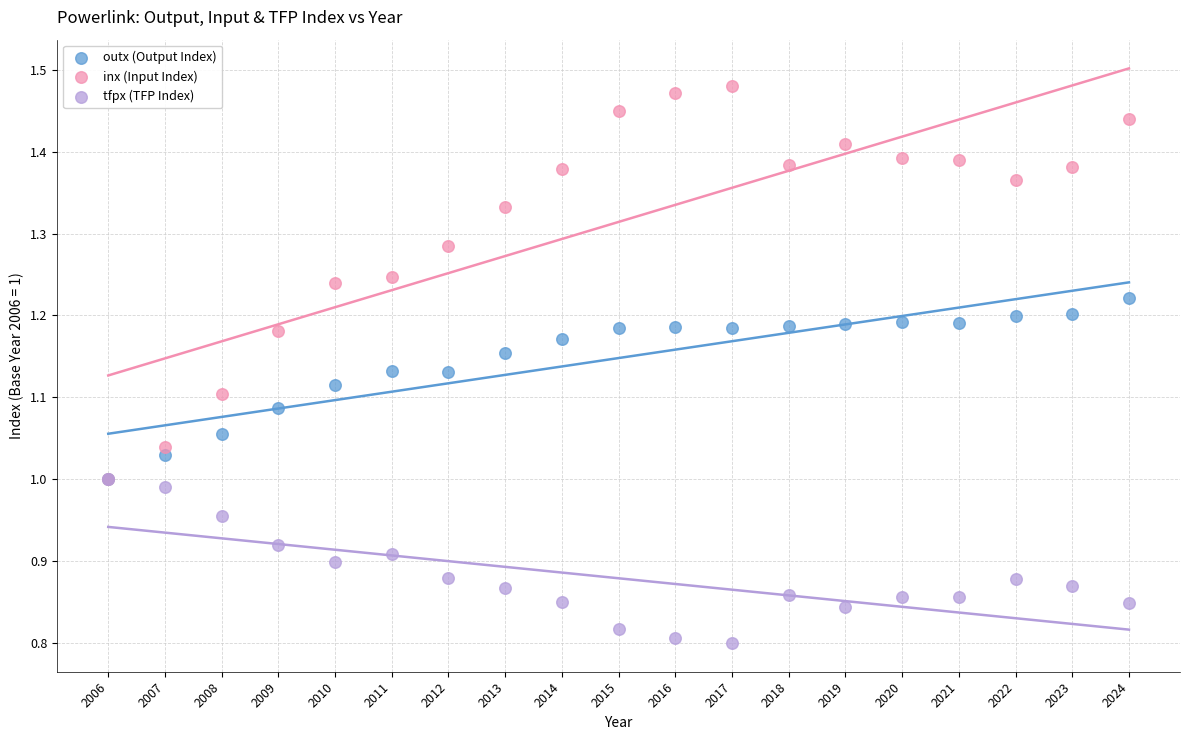

Which series has the largest Y range (max minus min)?

inx (Input Index)